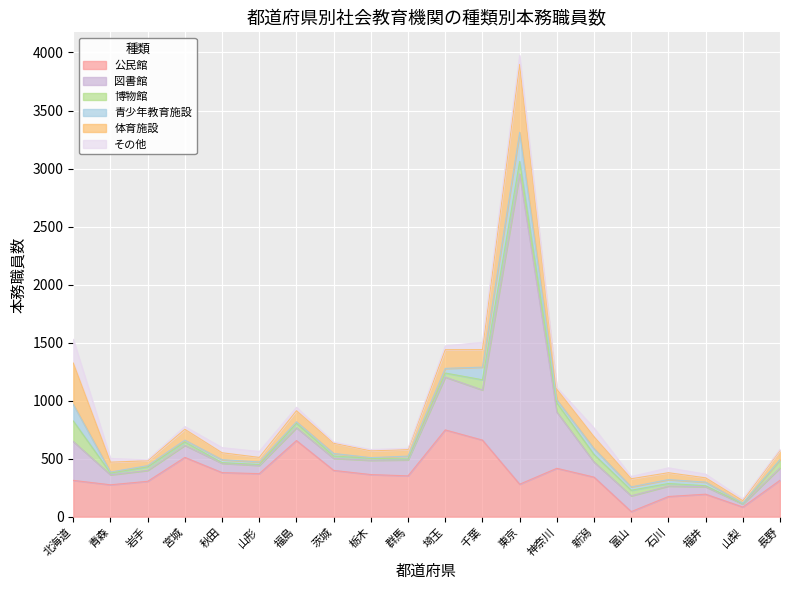

The value of 青少年教育施設 at 東京 is 54. True or false?

False